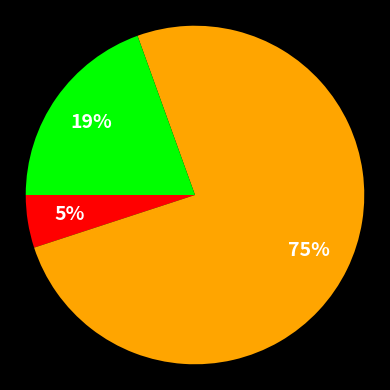

Is there a majority slice in this chart?

Yes